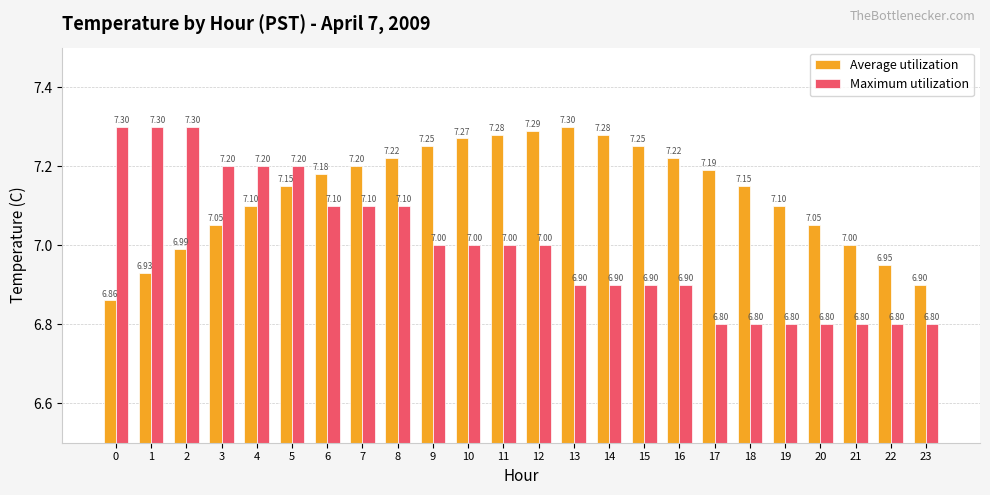

Rank the series at 22 from highest to lowest value.

Average utilization, Maximum utilization